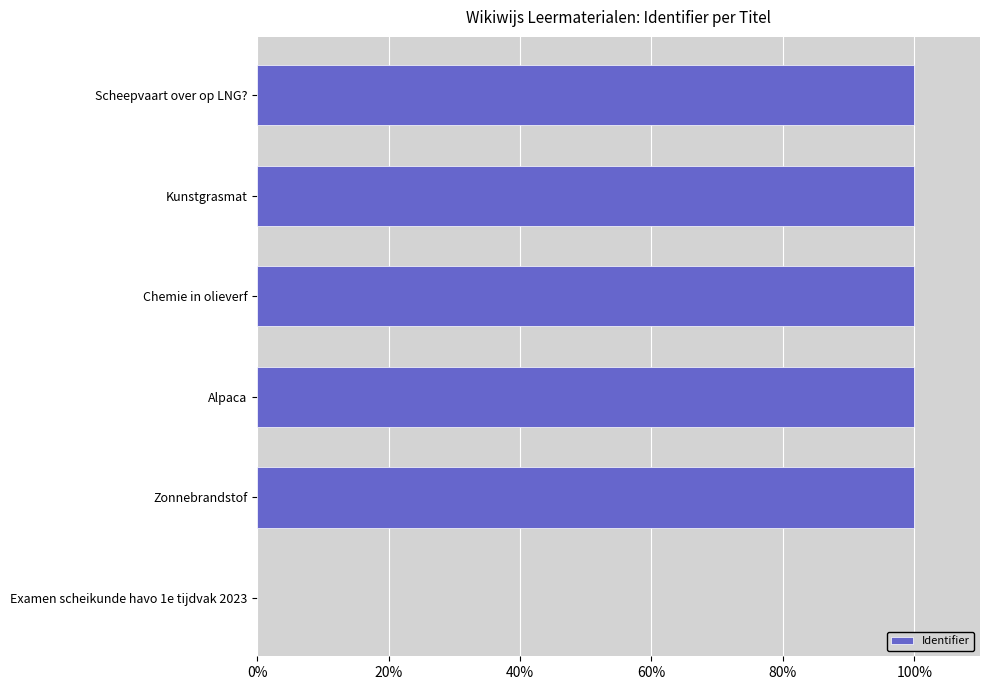

What value does the data have at Scheepvaart over op LNG??

100.0